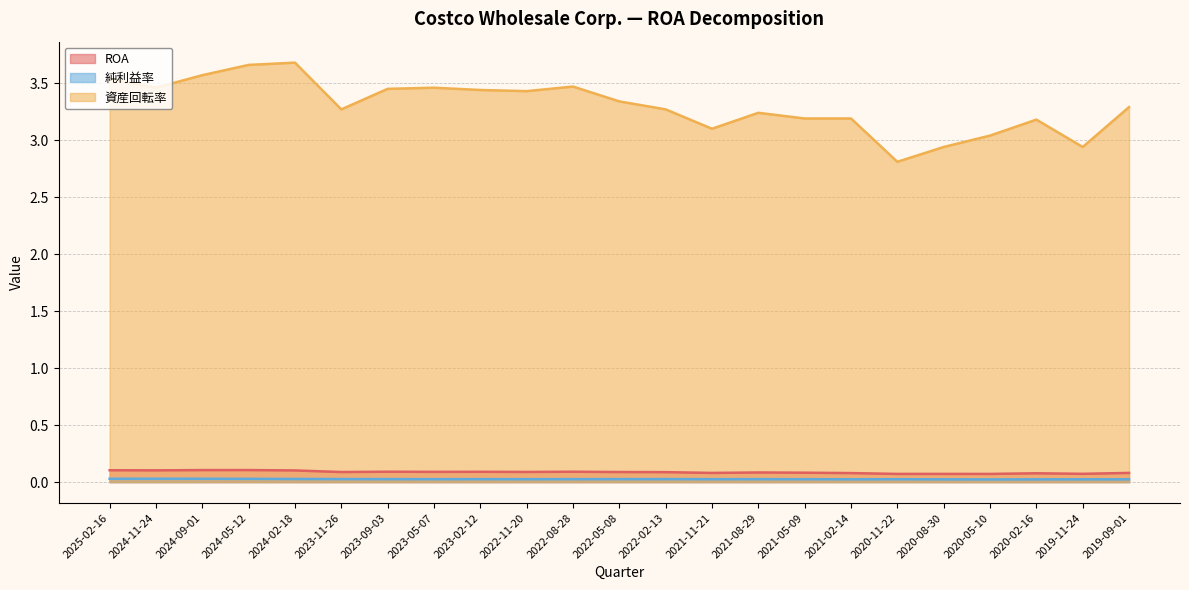

Between 2024-09-01 and 2023-11-26, which series saw the biggest shift?

資産回転率